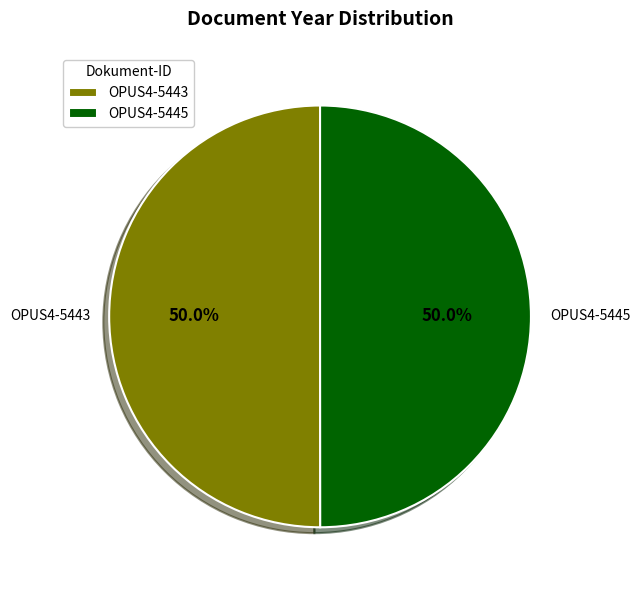

To the nearest percent, what percentage of the pie is OPUS4-5445?

50%